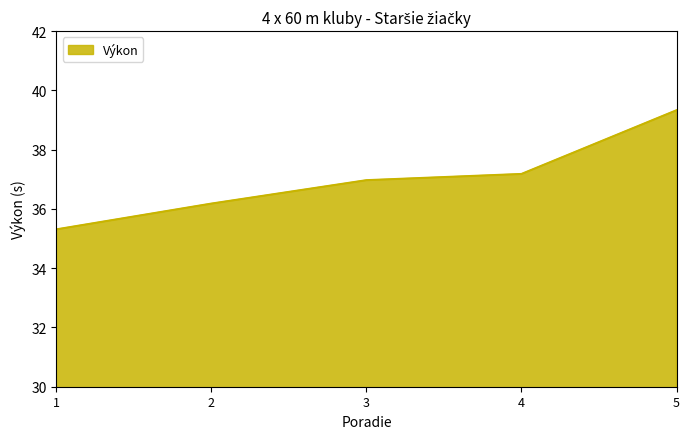

True or false: the data shows 37.2 at 4.

True